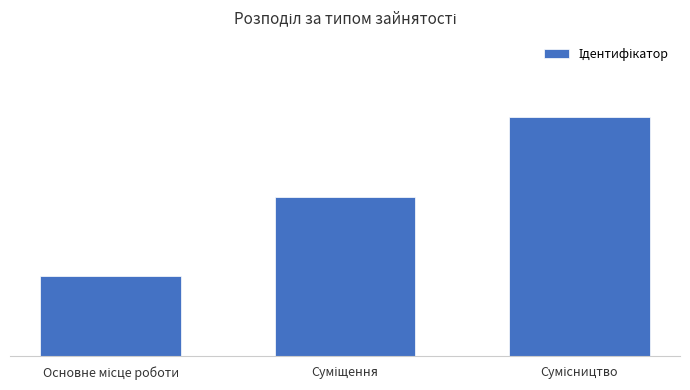

Reading left to right, what are all the values shown in this chart?

Основне місце роботи=1	Суміщення=2	Сумісництво=3